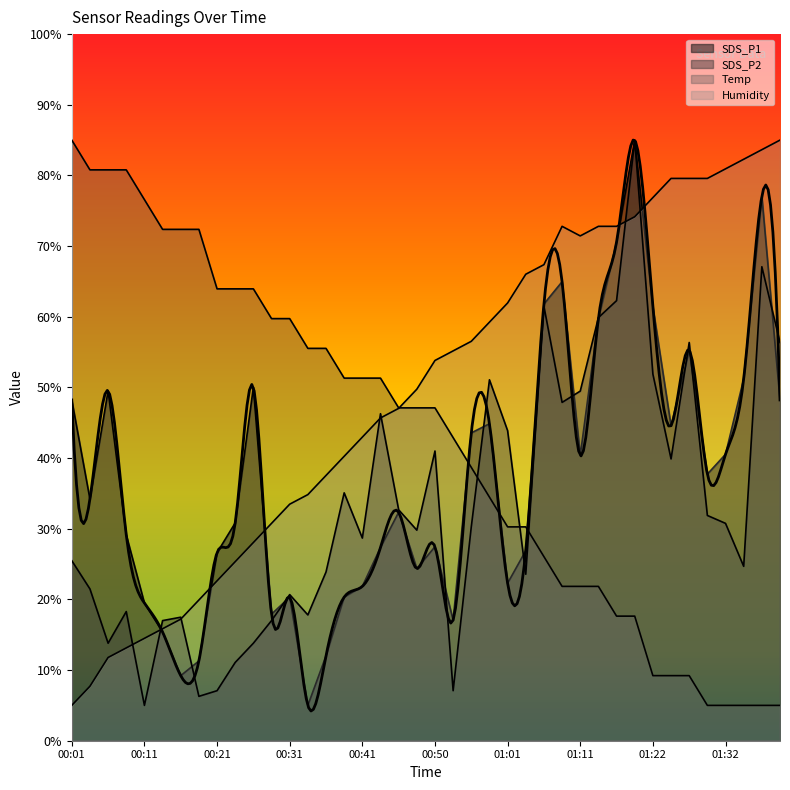

List the series in order of their overall mean, lowest first.

SDS_P2, SDS_P1, Temp, Humidity